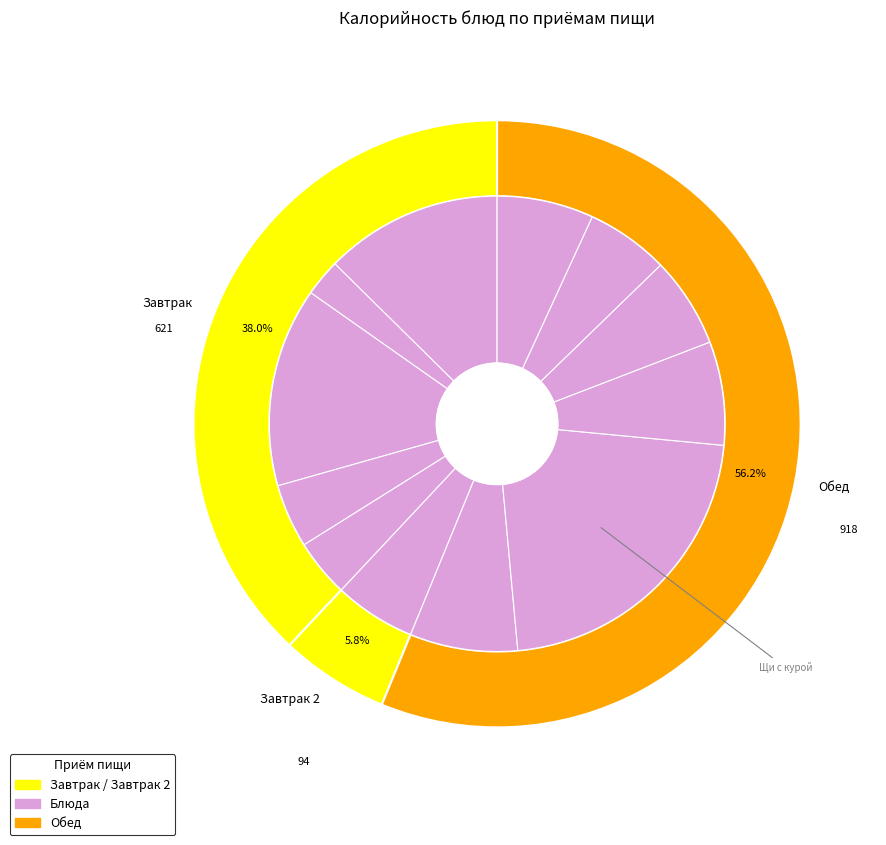

What is the change in value from Хлеб пшеничный to Мандарин?

-136.5